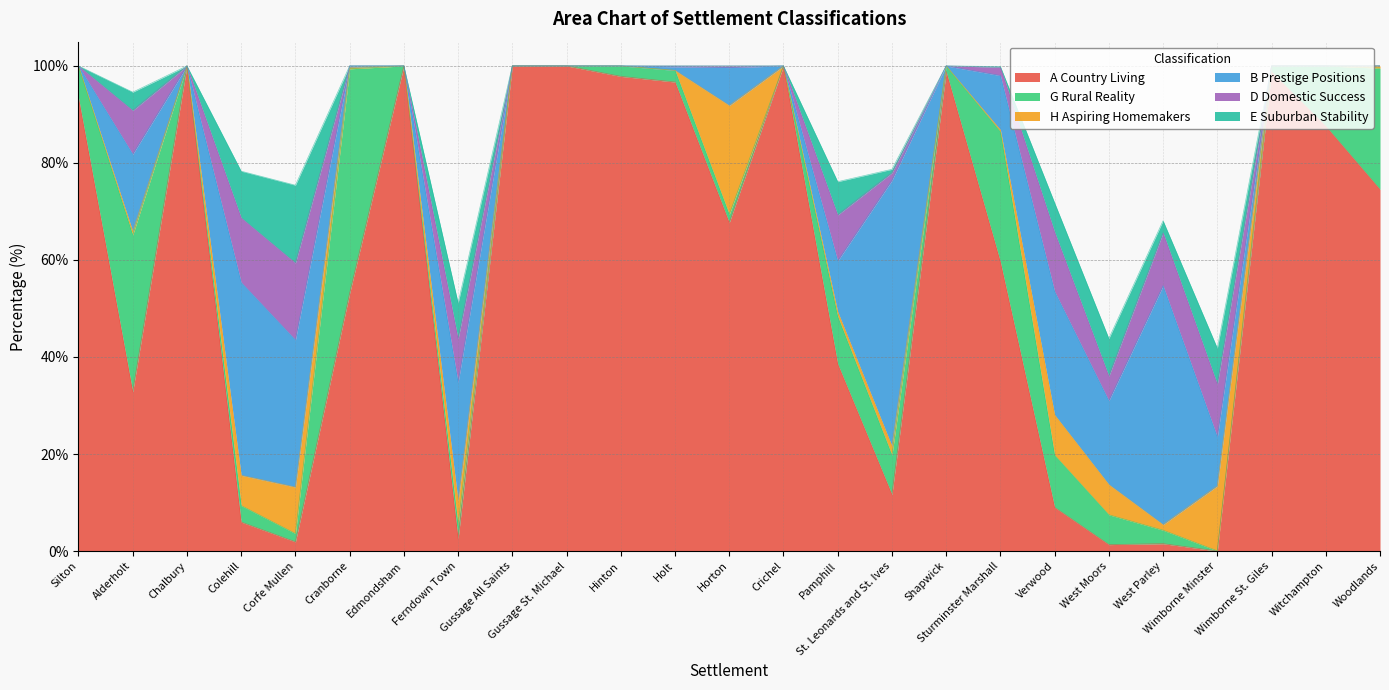

How many lines are shown in the chart?

6